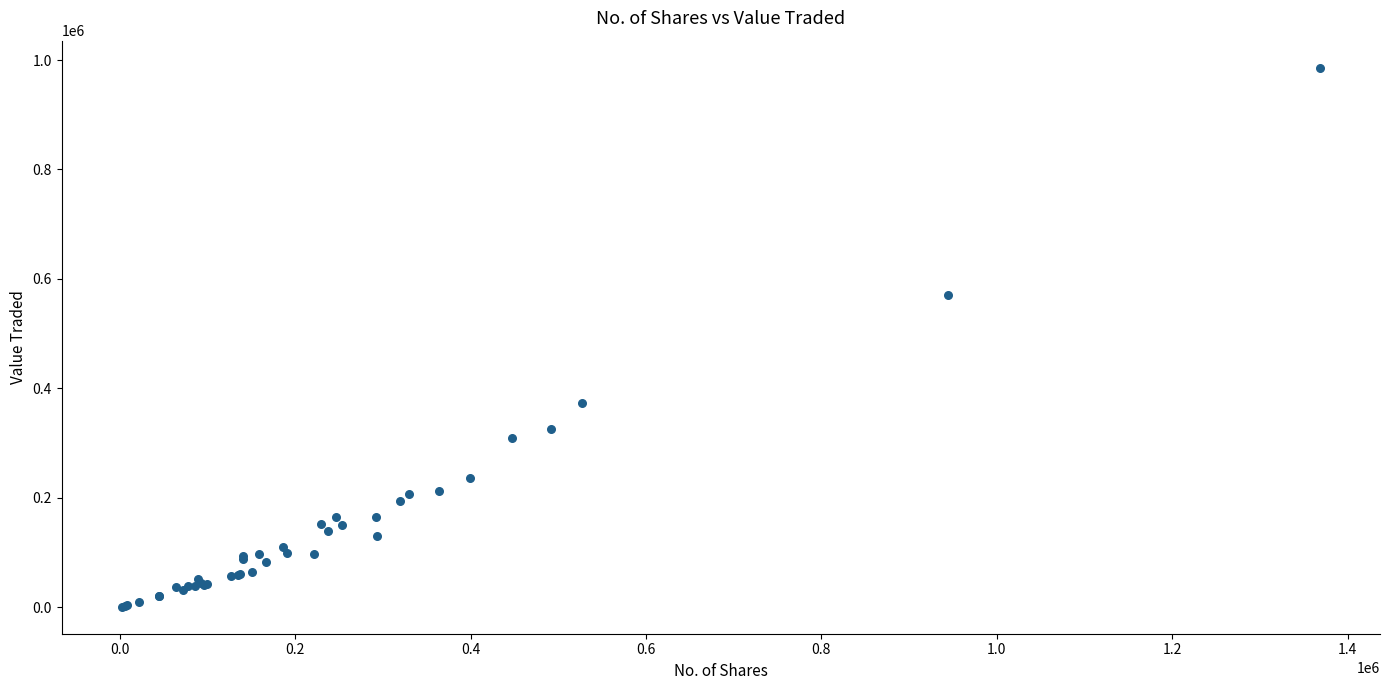

What Y value in the scatter plot is closest to 493499?

570352